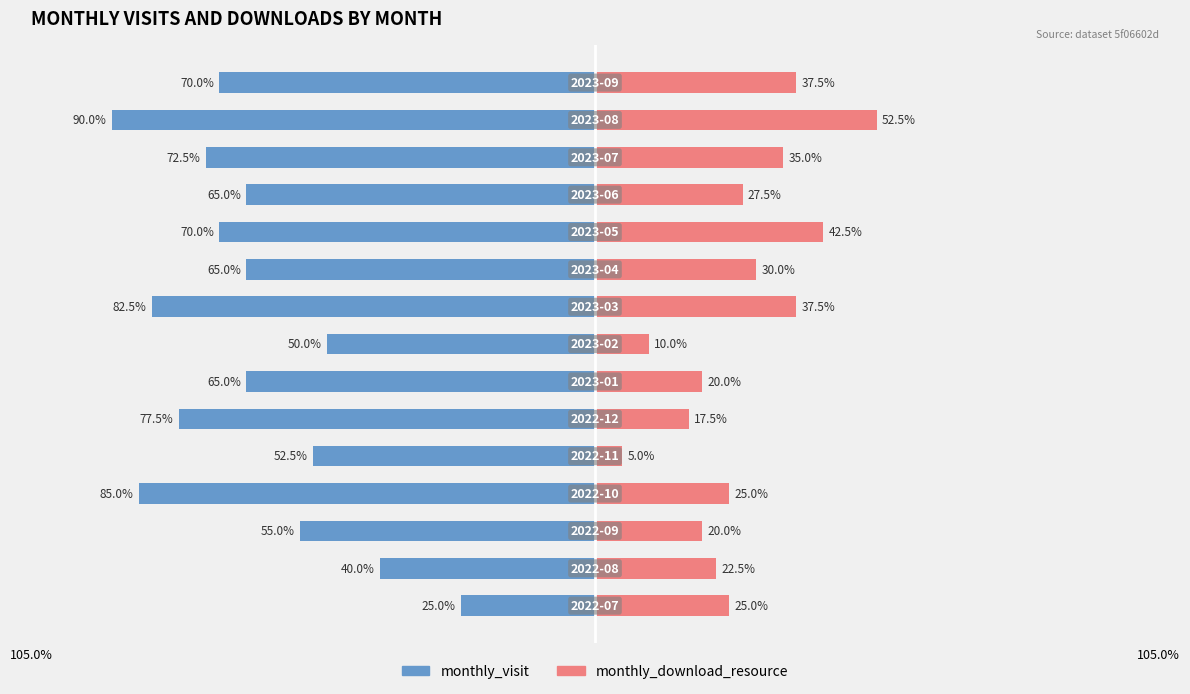

Reading left to right, transcribe all the data shown in this chart.

monthly_visit: -25.0	-40.0	-55.0	-85.0	-52.5	-77.5	-65.0	-50.0	-82.5	-65.0	-70.0	-65.0	-72.5	-90.0	-70.0
monthly_download_resource: 25.0	22.5	20.0	25.0	5.0	17.5	20.0	10.0	37.5	30.0	42.5	27.5	35.0	52.5	37.5